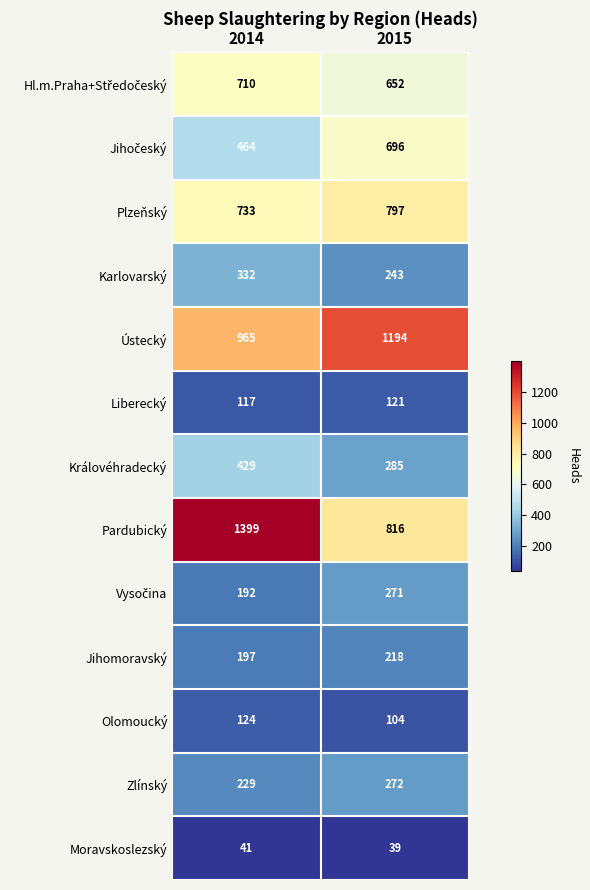

What value does the Moravskoslezský series have at 2015?

39